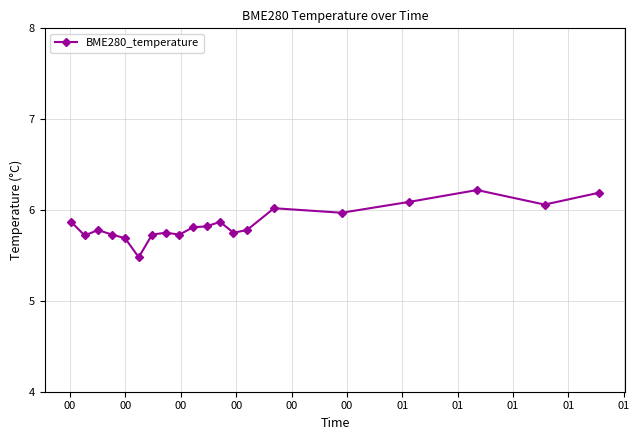

True or false: there are more than 1 points higher than both neighbors.

True